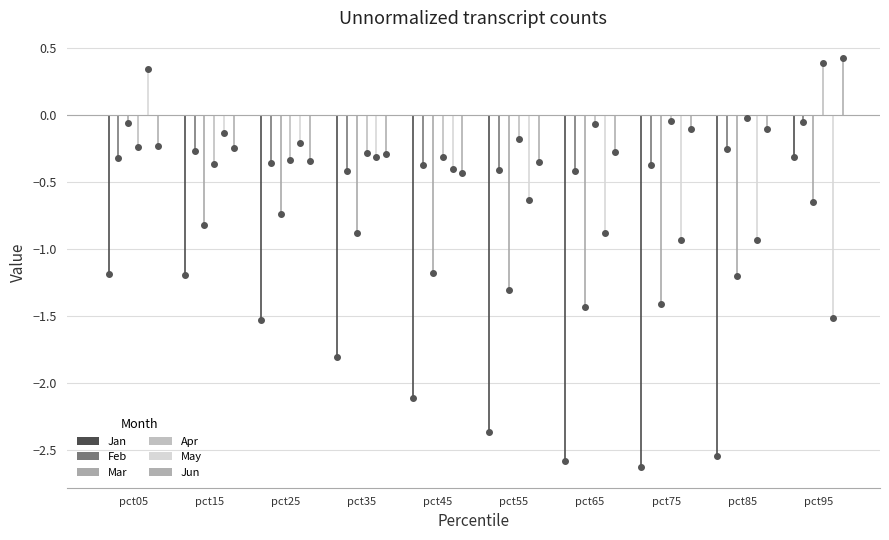

The value of Feb at pct75 is -0.4. True or false?

True